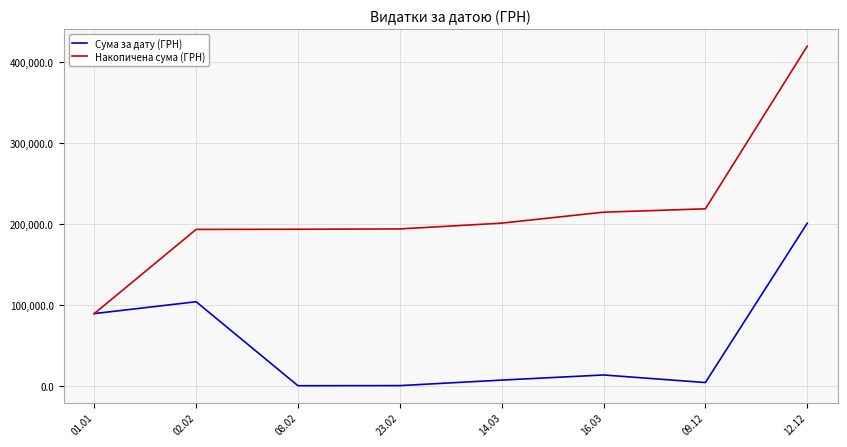

Rank the series by their maximum value, from lowest to highest.

Сума за дату (ГРН), Накопичена сума (ГРН)